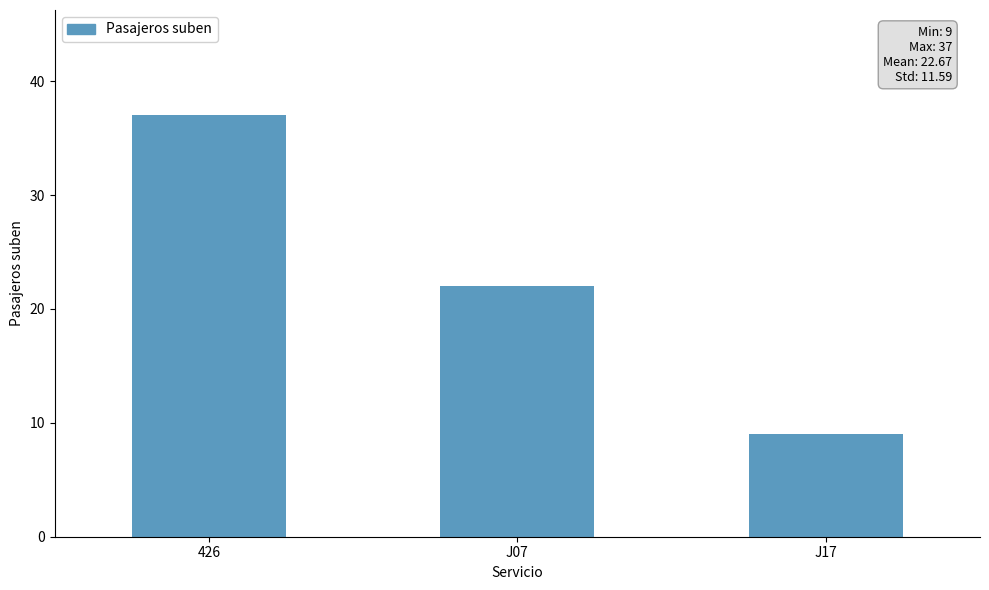

What is the sum of the values at 426 and J07?

59